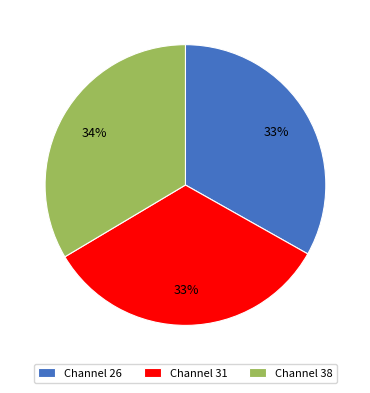

Combined, do Channel 38 and Channel 26 account for over 50%?

Yes